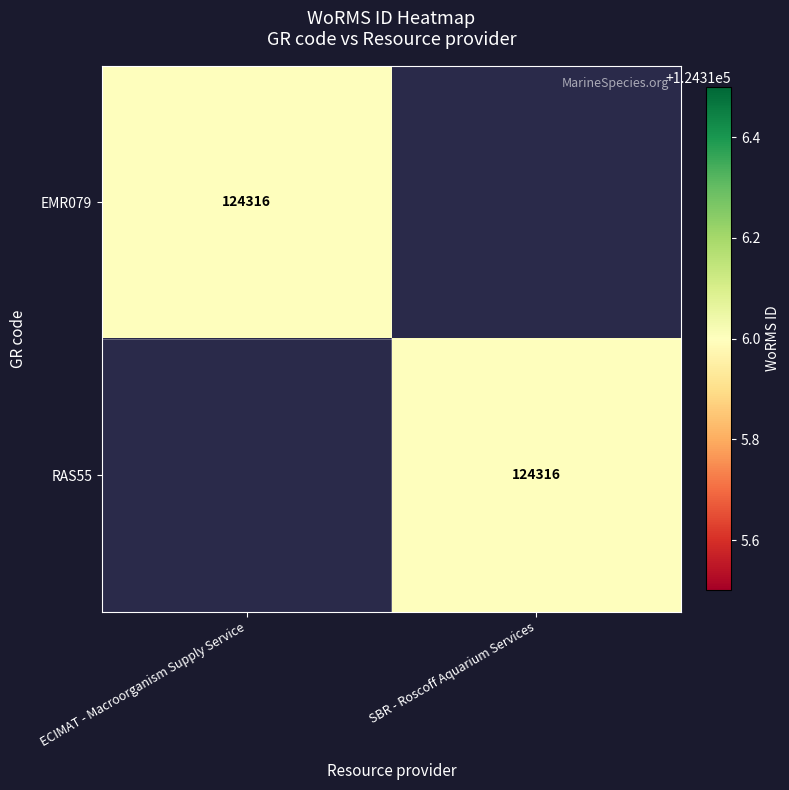

The EMR079 series shows 206092 at ECIMAT - Macroorganism Supply Service. True or false?

False